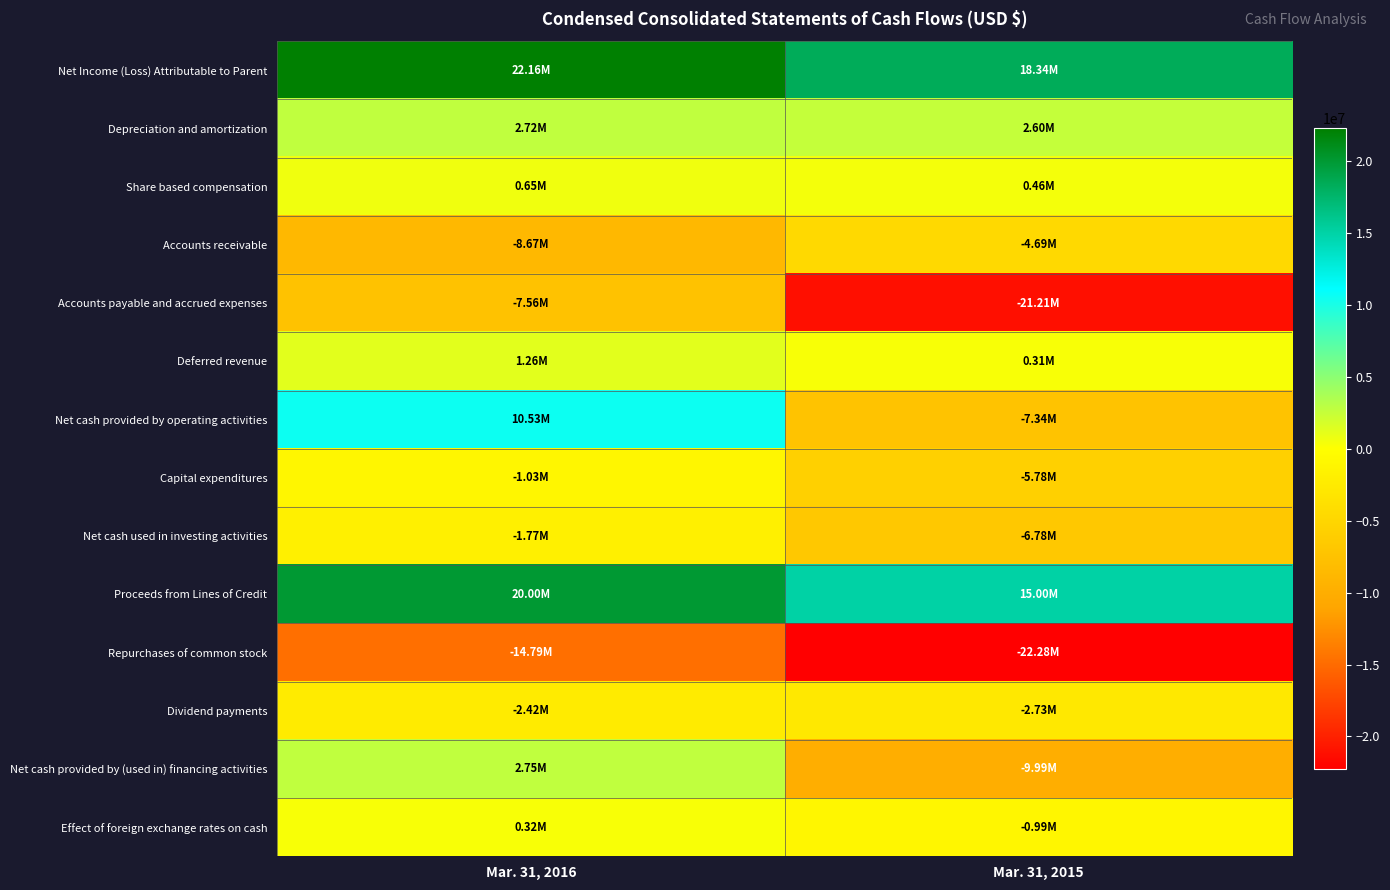

Reading right to left, list all the values displayed in this chart.

Net Income (Loss) Attributable to Parent: Mar. 31, 2015=18336000	Mar. 31, 2016=22159000
Depreciation and amortization: Mar. 31, 2015=2597000	Mar. 31, 2016=2720000
Share based compensation: Mar. 31, 2015=458000	Mar. 31, 2016=647000
Accounts receivable: Mar. 31, 2015=-4689000	Mar. 31, 2016=-8669000
Accounts payable and accrued expenses: Mar. 31, 2015=-21215000	Mar. 31, 2016=-7563000
Deferred revenue: Mar. 31, 2015=308000	Mar. 31, 2016=1258000
Net cash provided by operating activities: Mar. 31, 2015=-7342000	Mar. 31, 2016=10534000
Capital expenditures: Mar. 31, 2015=-5778000	Mar. 31, 2016=-1028000
Net cash used in investing activities: Mar. 31, 2015=-6778000	Mar. 31, 2016=-1768000
Proceeds from Lines of Credit: Mar. 31, 2015=15000000	Mar. 31, 2016=20000000
Repurchases of common stock: Mar. 31, 2015=-22282000	Mar. 31, 2016=-14787000
Dividend payments: Mar. 31, 2015=-2729000	Mar. 31, 2016=-2422000
Net cash provided by (used in) financing activities: Mar. 31, 2015=-9992000	Mar. 31, 2016=2754000
Effect of foreign exchange rates on cash: Mar. 31, 2015=-991000	Mar. 31, 2016=321000